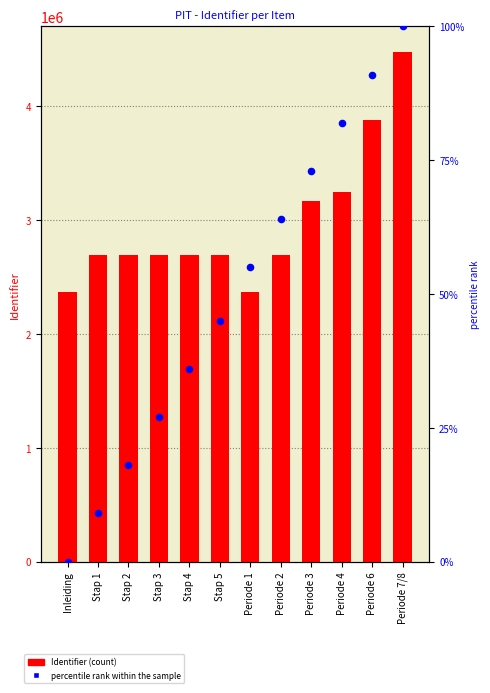

What are all the series names shown in the legend?

Identifier, percentile rank within the sample